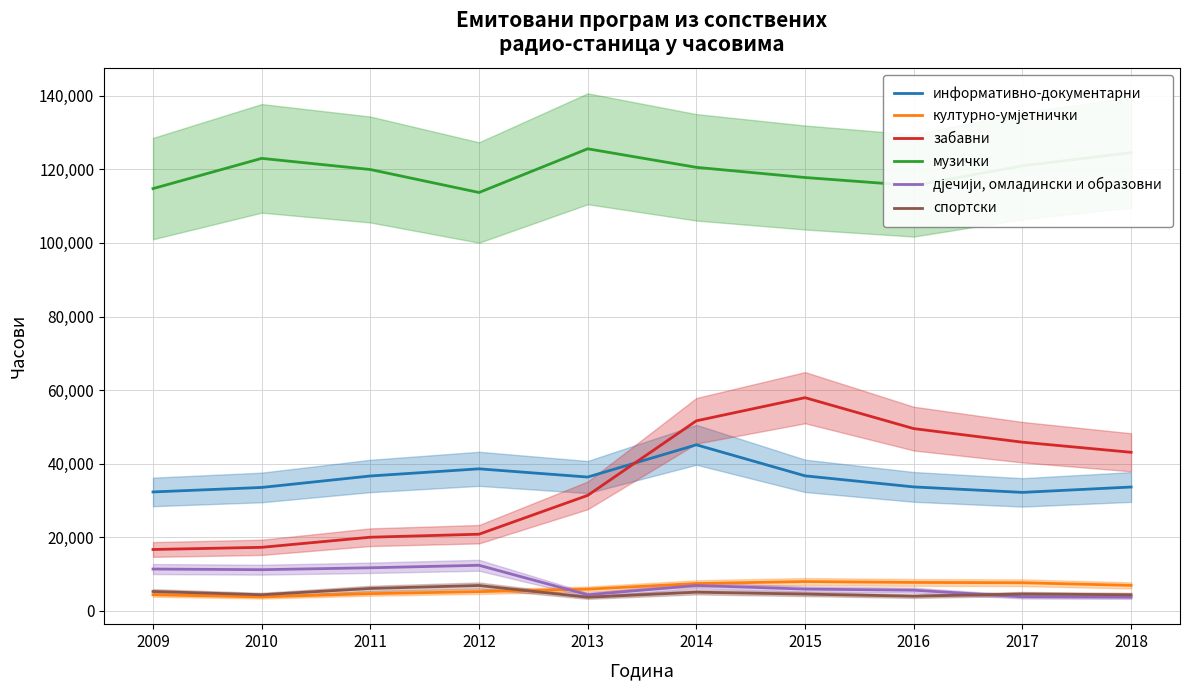

At which label is информативно-документарни closest to 38672?

2012